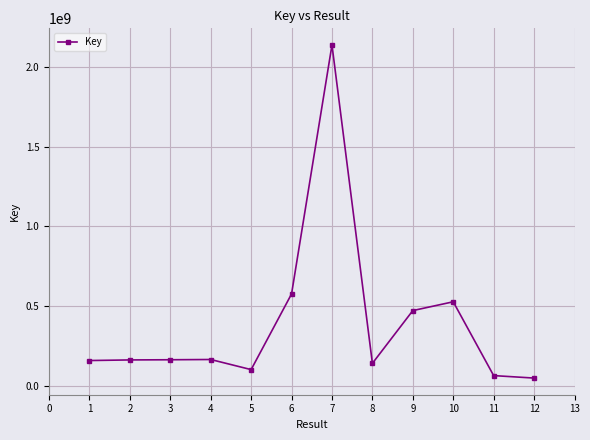

What is the difference between the maximum and minimum values?

2092048565